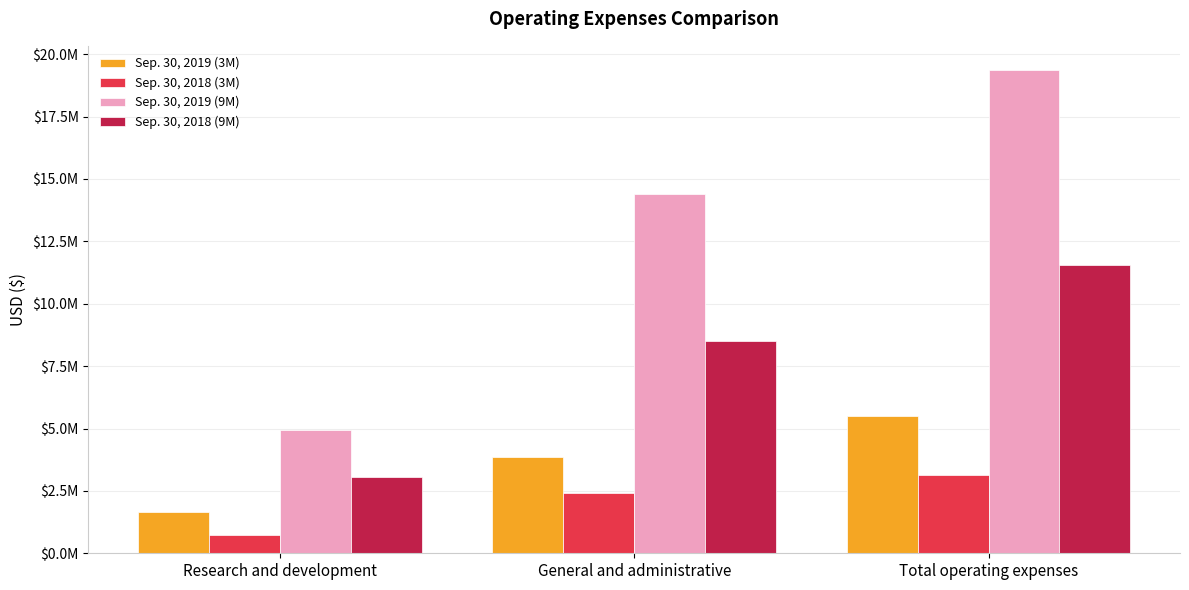

Where is Sep. 30, 2019 (3M) nearest to the value 3573508?

General and administrative